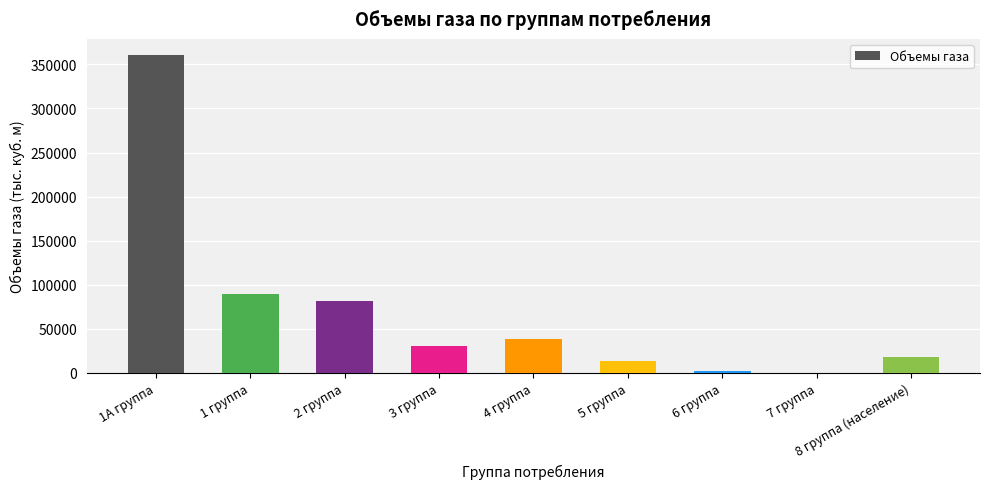

How many categories are shown in the chart?

9